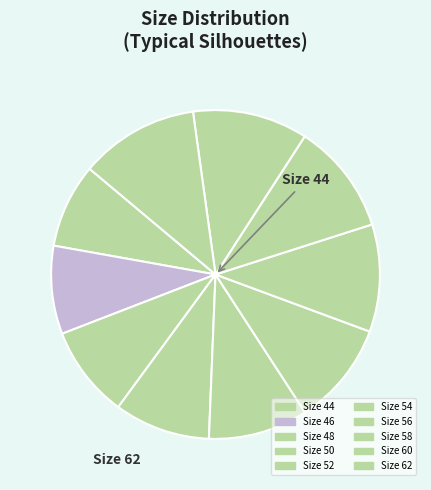

Which slice is the largest?

62